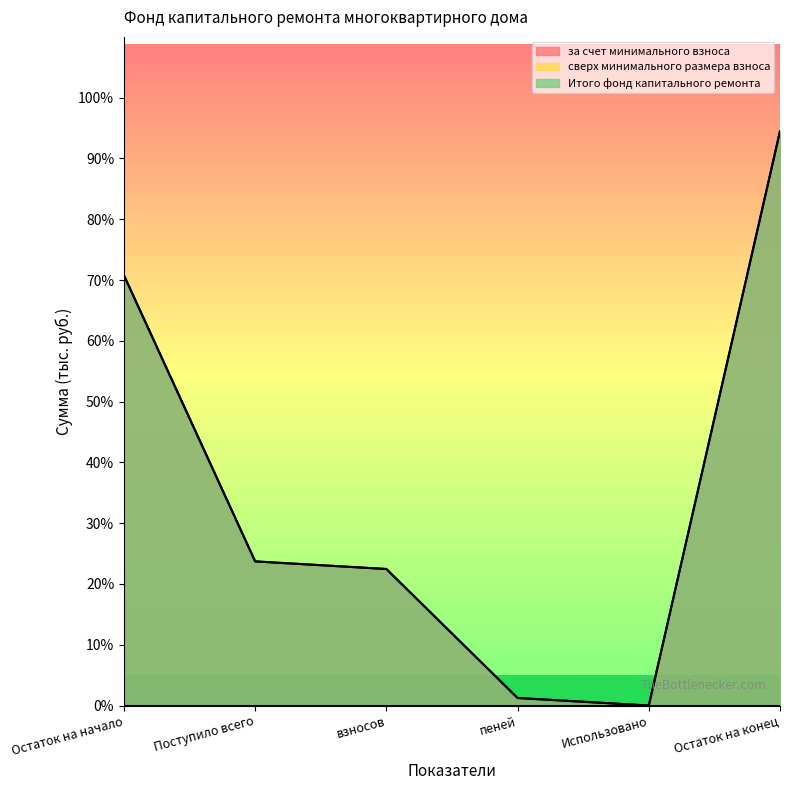

At which label is за счет минимального взноса closest to 47?

Поступило всего